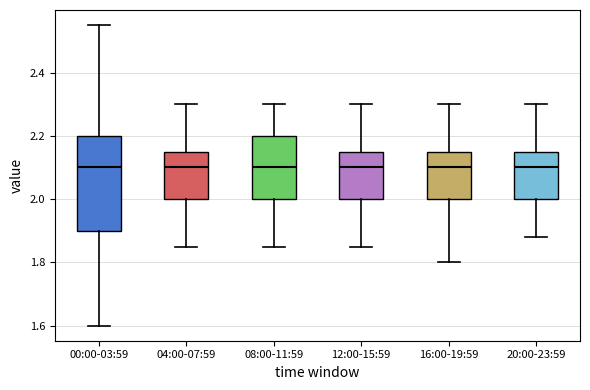

Comparing the boxes themselves (not the whiskers), which one is the tallest?

00:00-03:59